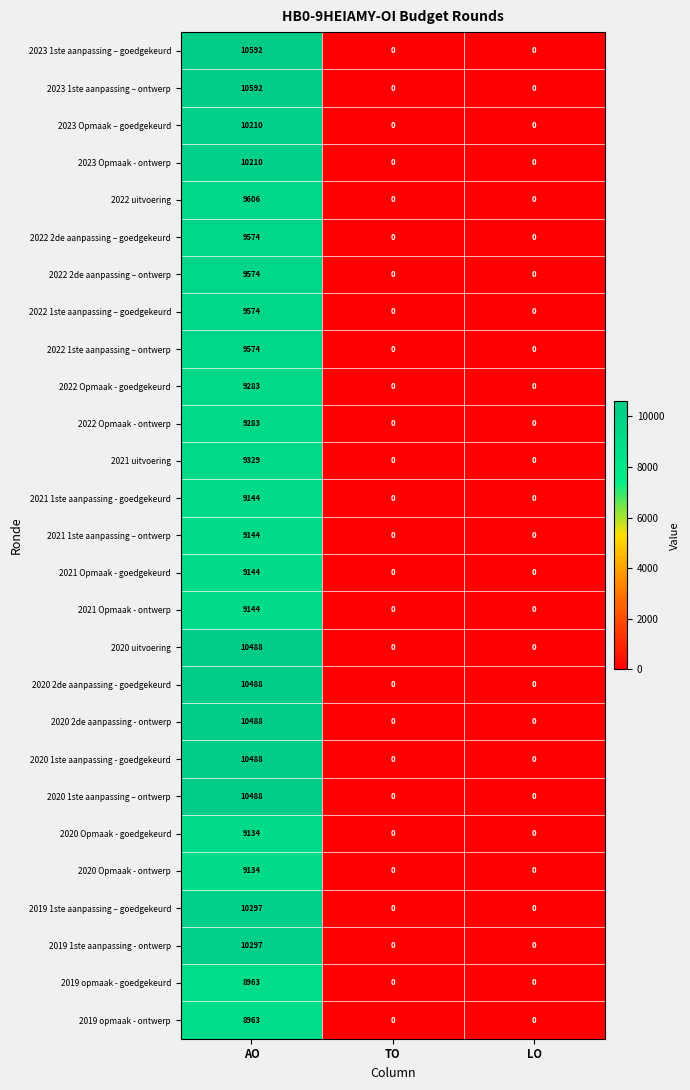

Count the 2020 Opmaak - ontwerp values in the range 0 to 9134.

3